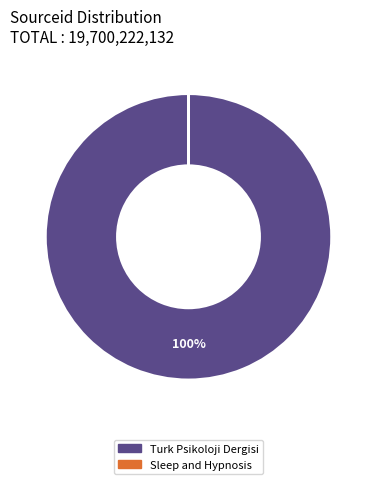

Which slice is the largest?

Turk Psikoloji Dergisi